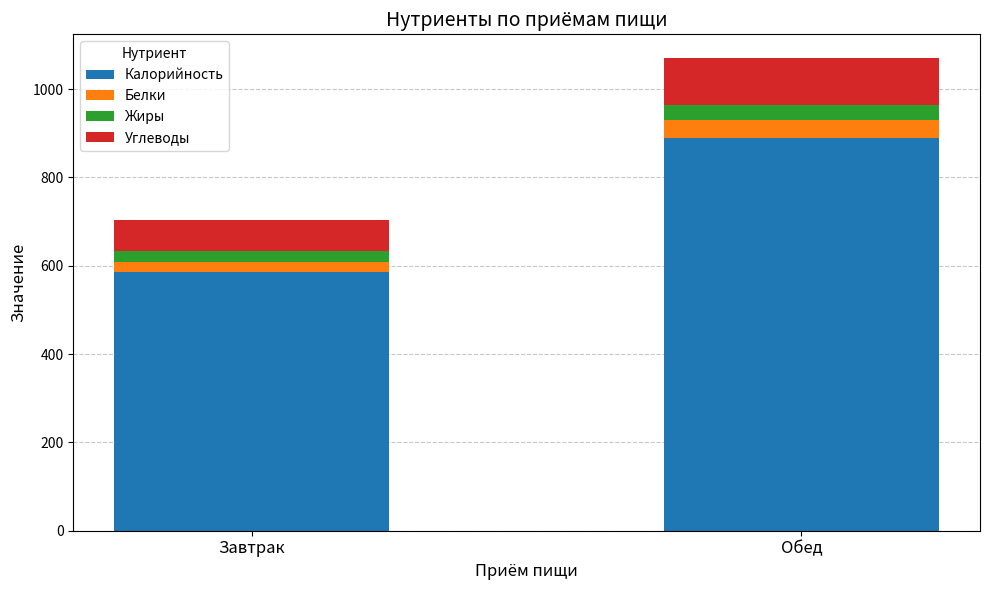

At which category is the sum across all series the highest?

Обед